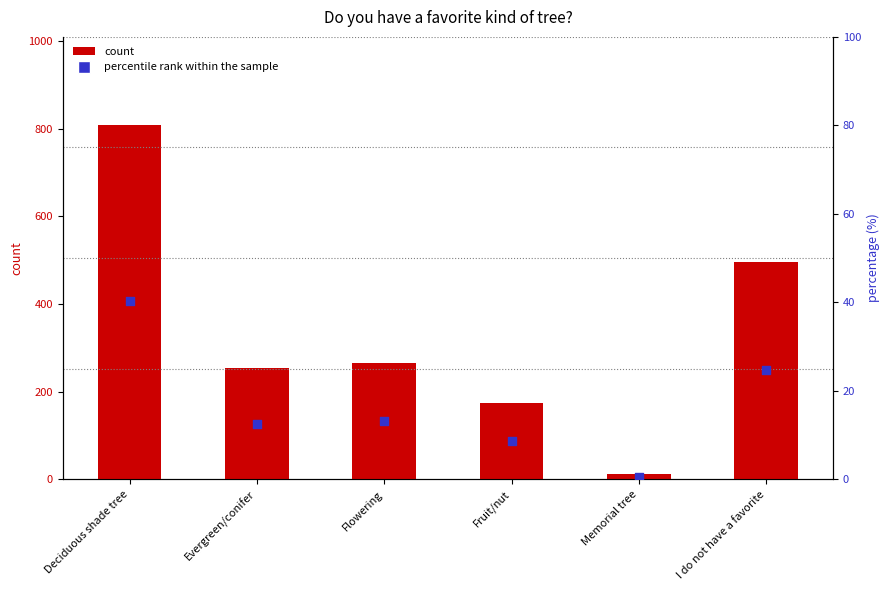

Which series reaches the maximum Y coordinate?

count